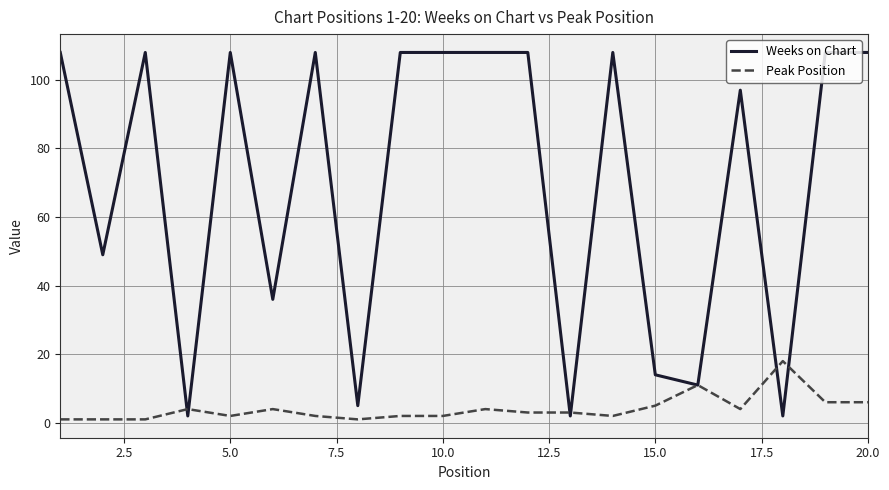

Rank the series by their average value, from lowest to highest.

Peak Position, Weeks on Chart